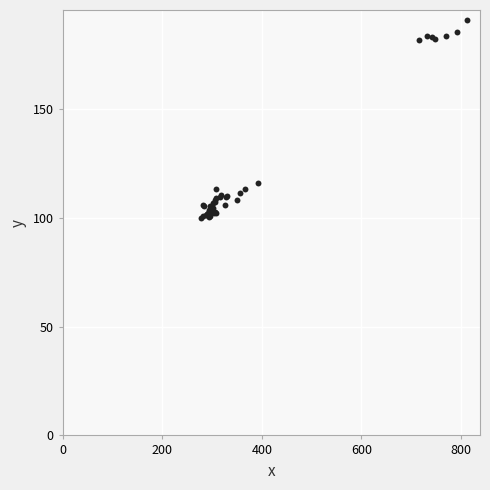

What Y value in the scatter plot is closest to 145?

116.3